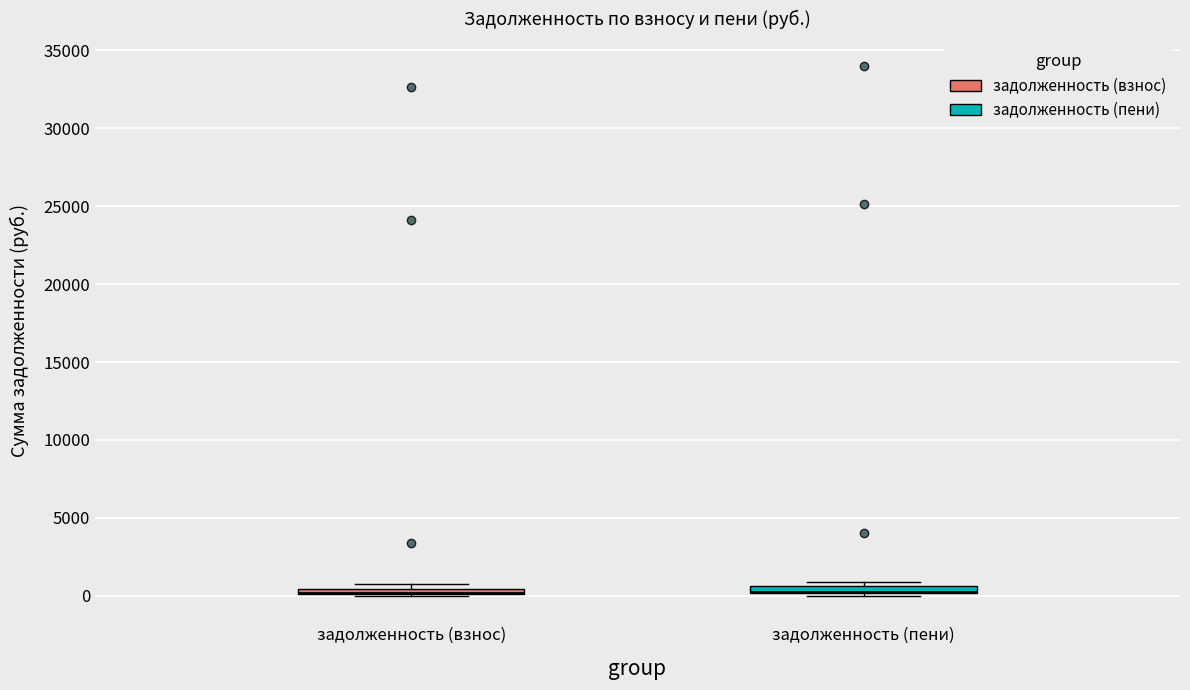

Where is the lower edge of the box for задолженность (взнос) on the y-axis? The values are not printed on the chart, so give them approximately, as read against the axis.

0